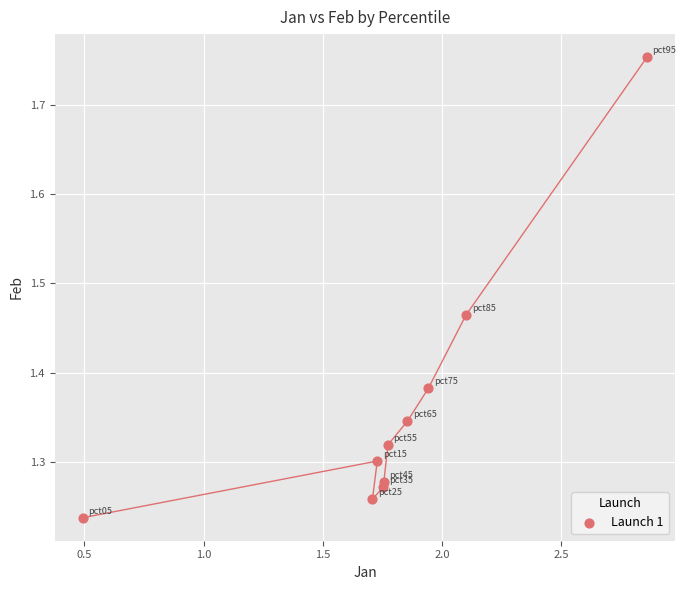

What is the range of X values (max minus min)?

2.4